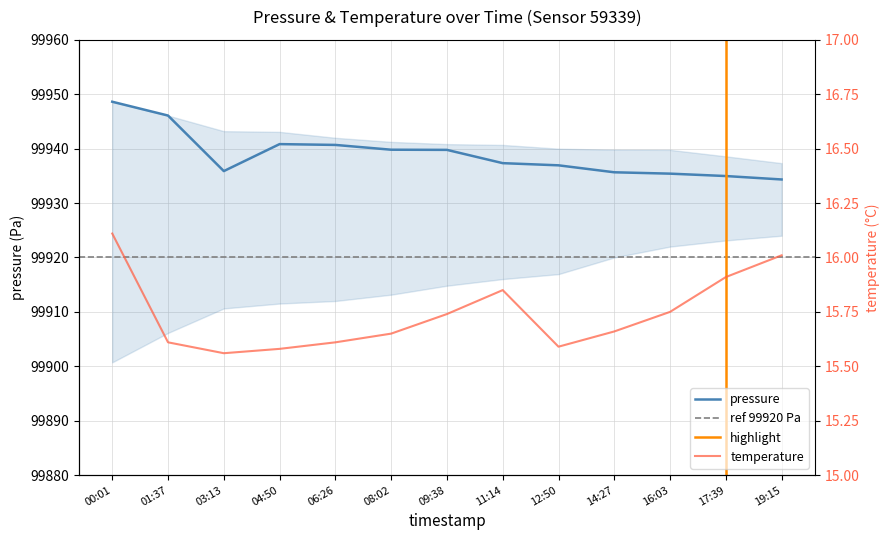

What is the difference between the pressure values at 11:14 and 09:38?

2.4